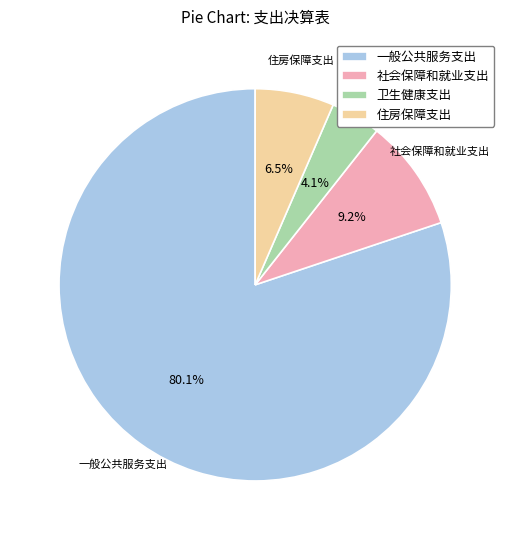

Is 一般公共服务支出 the majority of the pie?

Yes